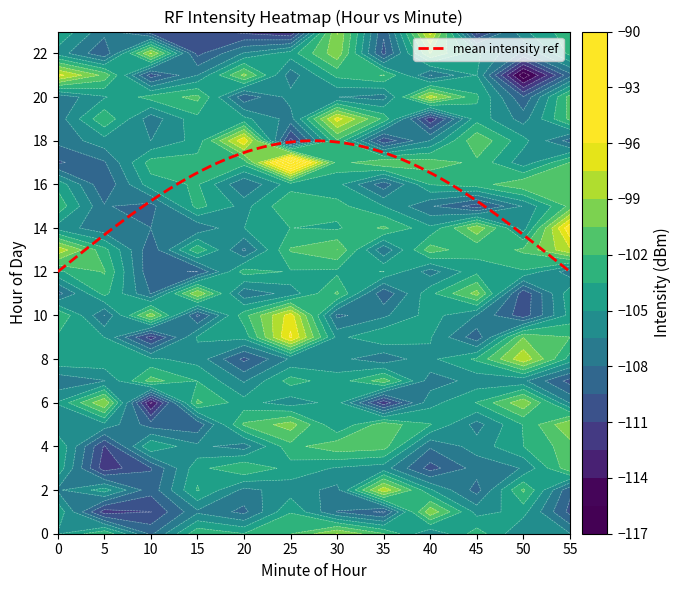

The 0 series shows -105.1 at 0. True or false?

True